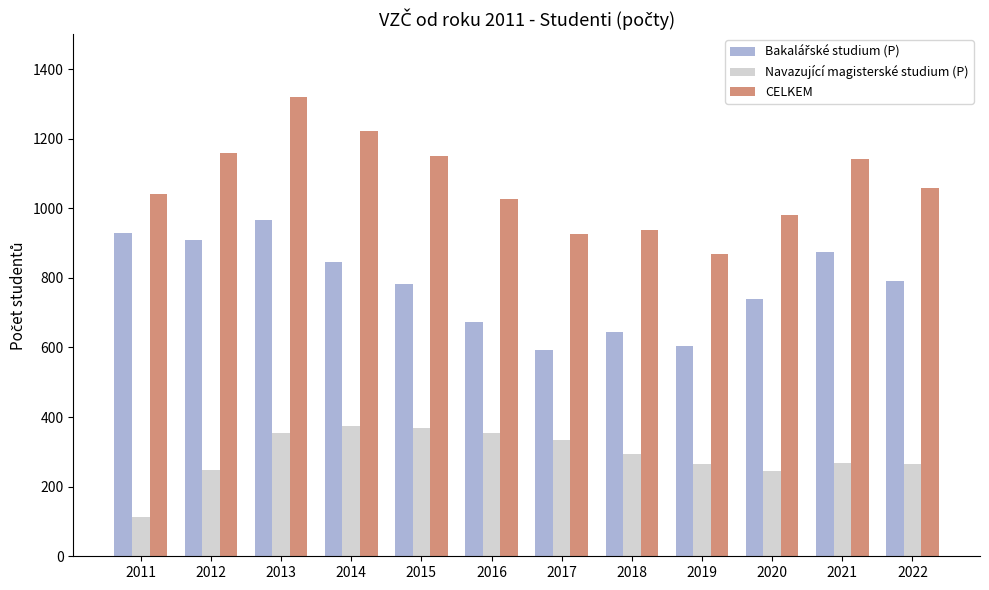

What is the difference between the maximum and second lowest values in the CELKEM series?

395